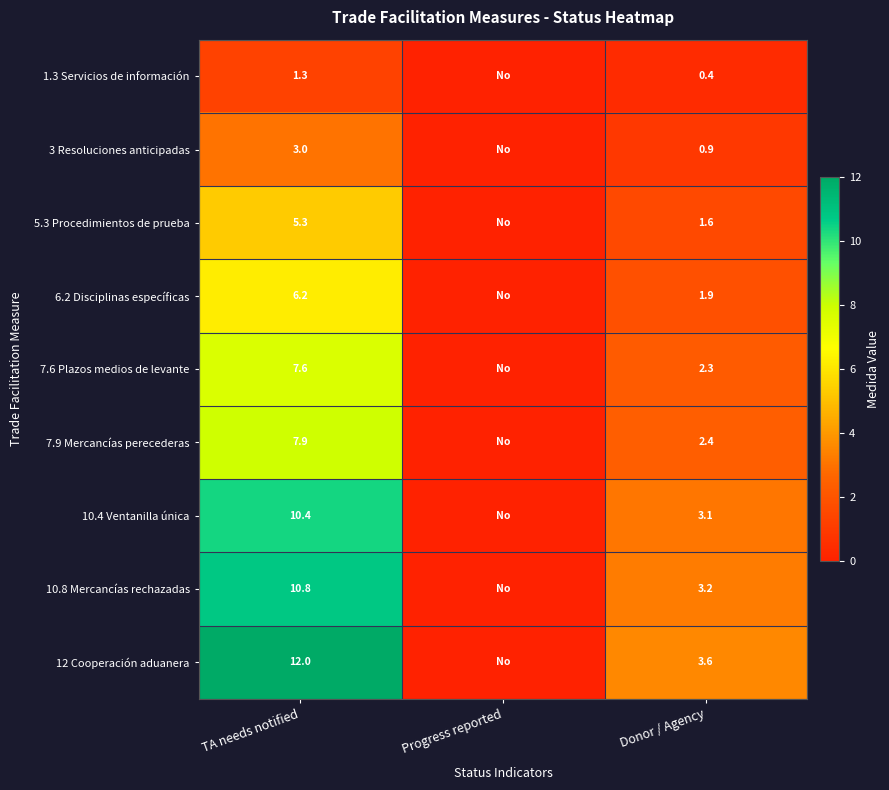

Is the value of 6.2 Disciplinas específicas at TA needs notified greater than the value of 10.4 Ventanilla única at TA needs notified?

No